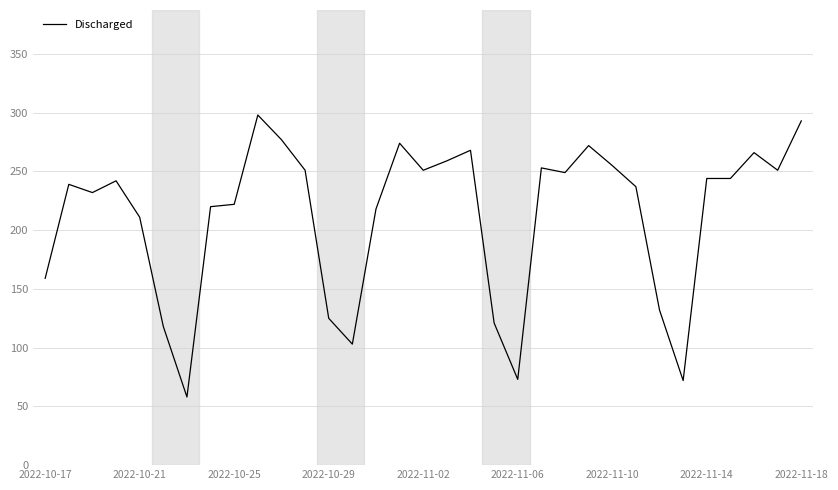

How many lines are shown in the chart?

1